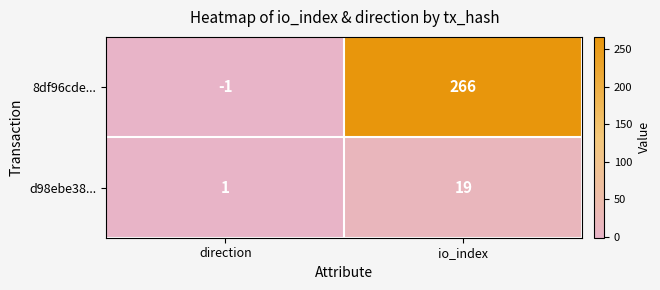

Reading left to right, transcribe all the data shown in this chart.

8df96cde...: -1	266
d98ebe38...: 1	19